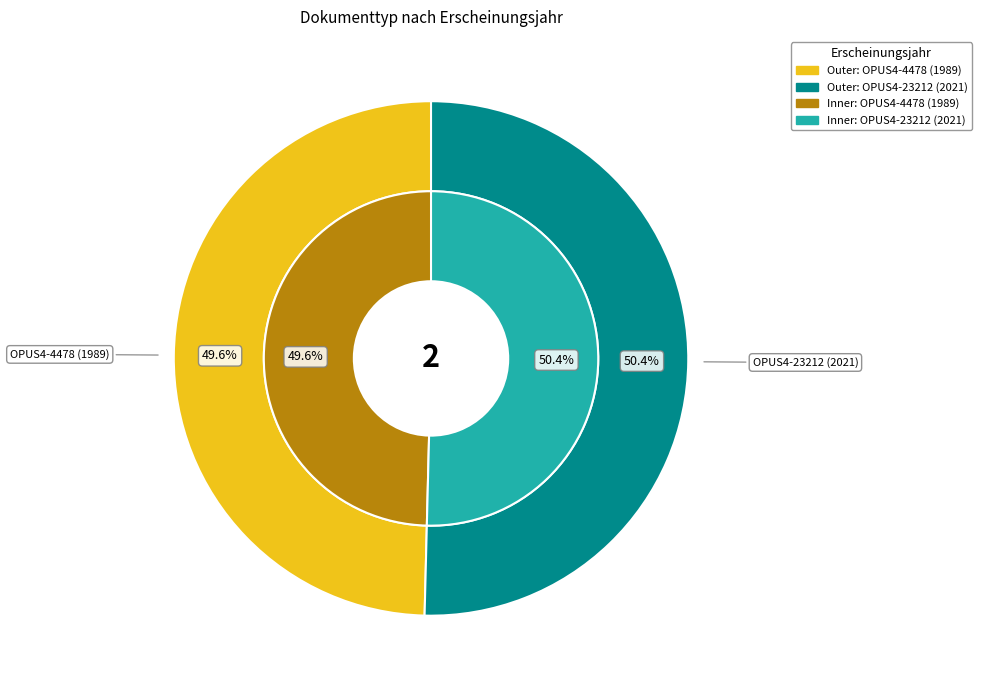

To the nearest percent, what percentage of the pie is OPUS4-4478 (1989)?

50%